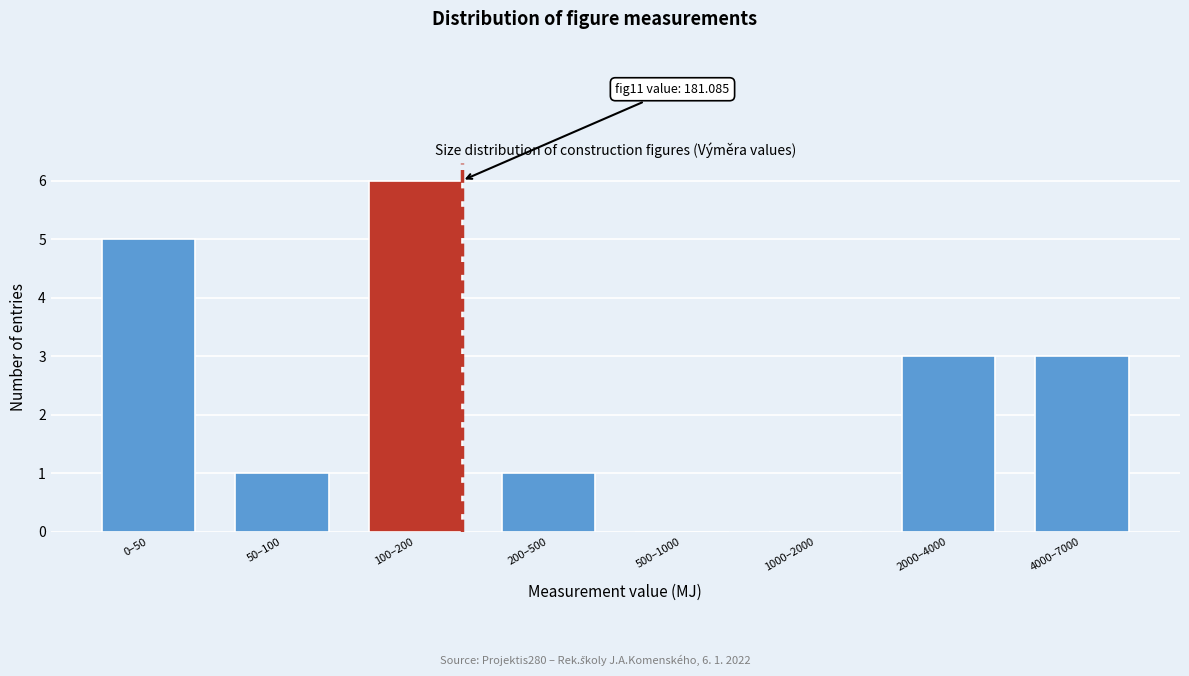

Reading left to right, transcribe all the data shown in this chart.

0–50=5	50–100=1	100–200=6	200–500=1	500–1000=0	1000–2000=0	2000–4000=3	4000–7000=3